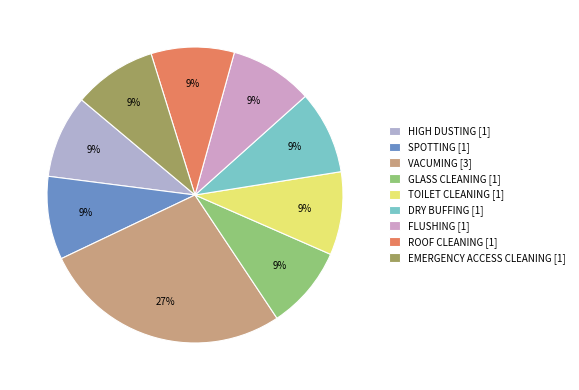

The VACUMING slice represents 27% of the pie. True or false?

True